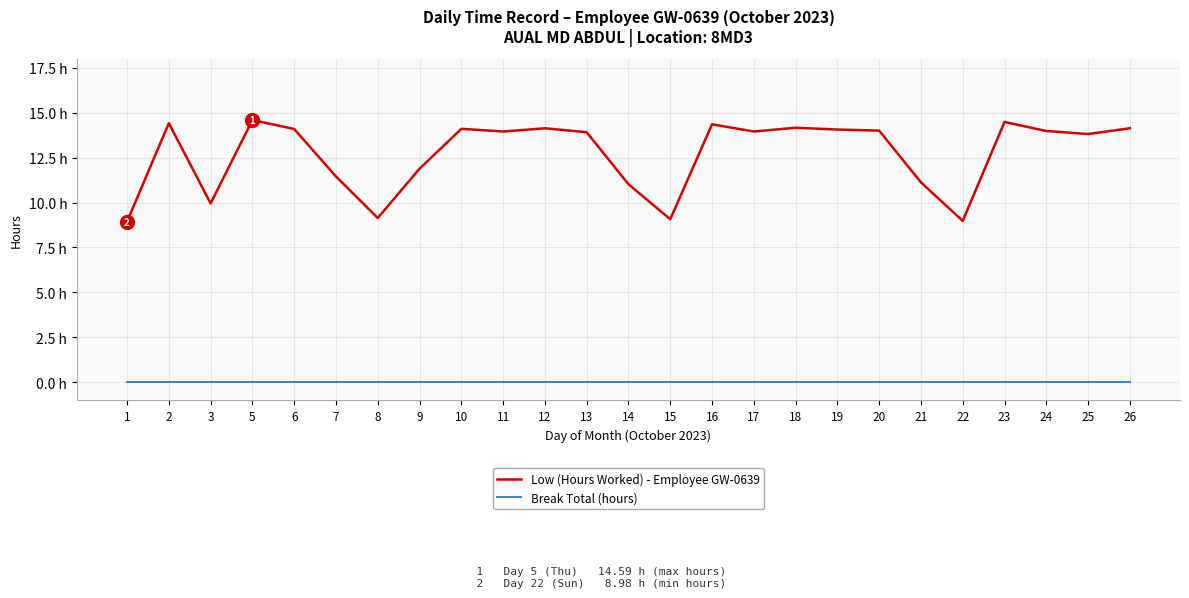

What is the sum of all Low (Hours Worked) - Employee GW-0639 values?

317.6